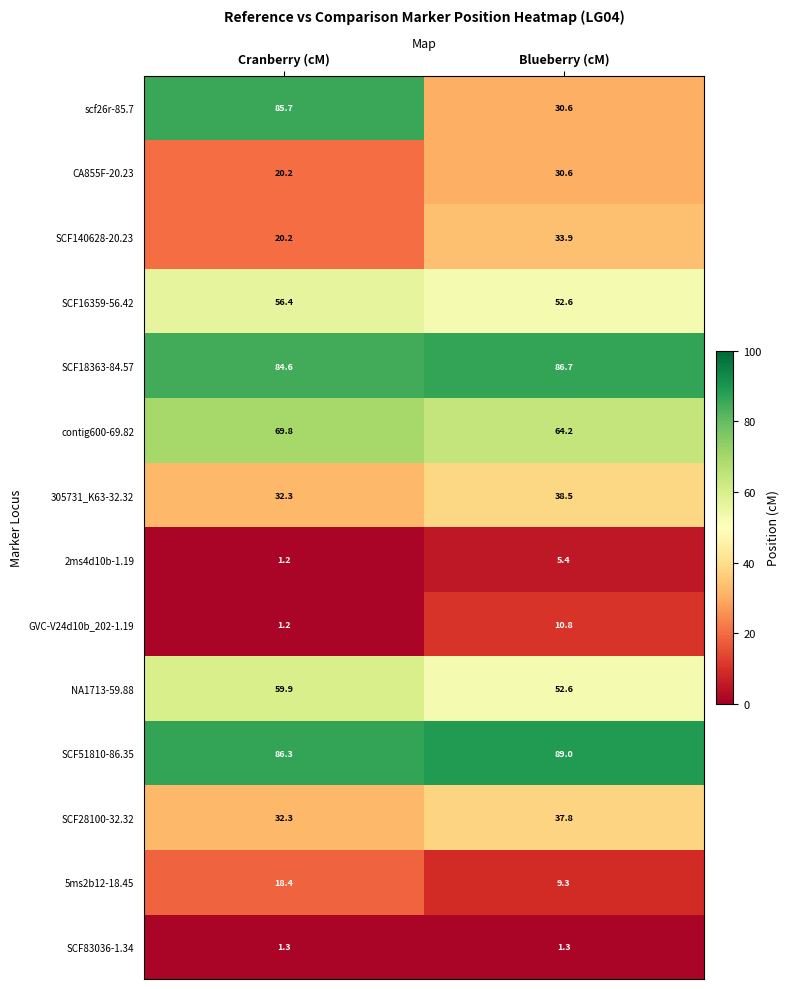

Which label corresponds to the smallest value in the chart?

Cranberry (cM)